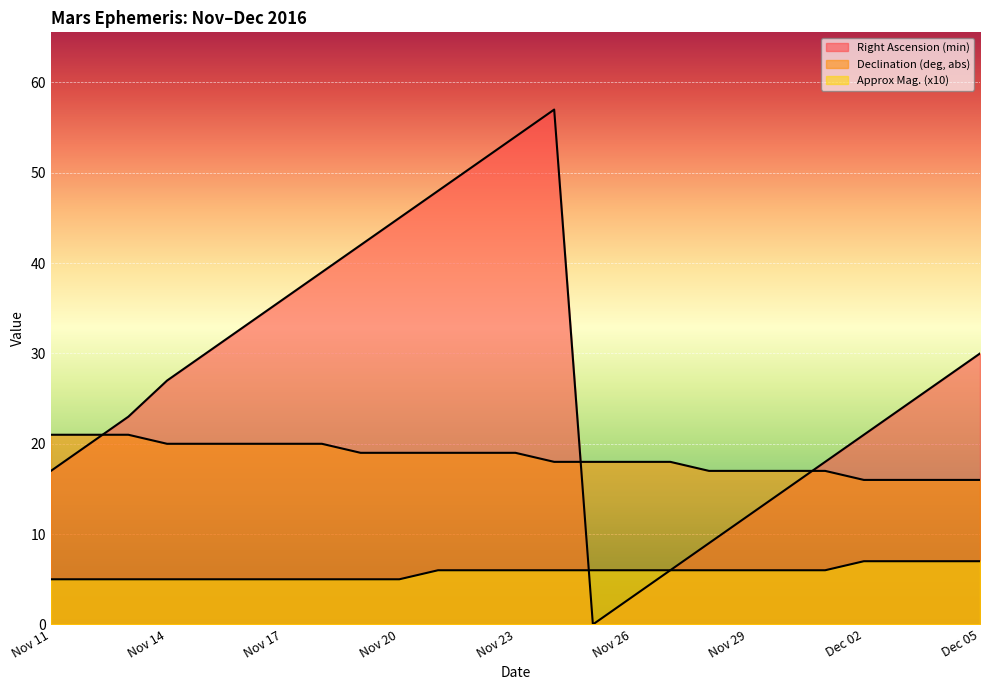

What is the highest value of the Right Ascension (min) series?

57